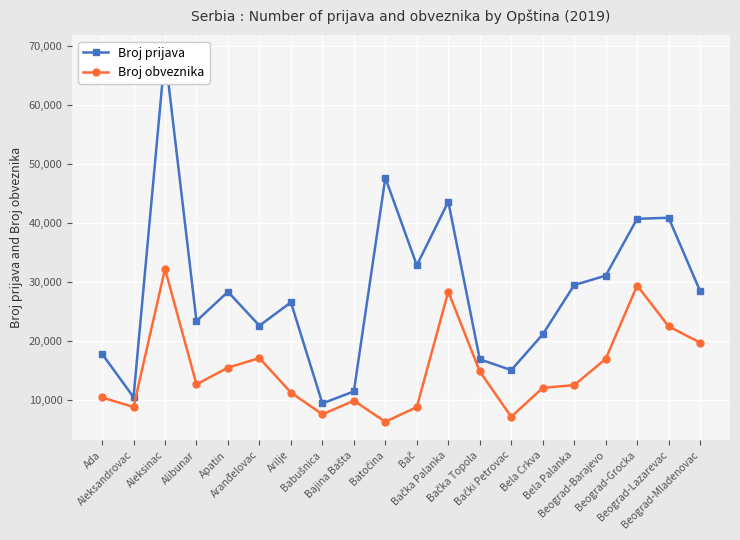

True or false: Broj prijava has more than 1 points higher than both neighbors.

True